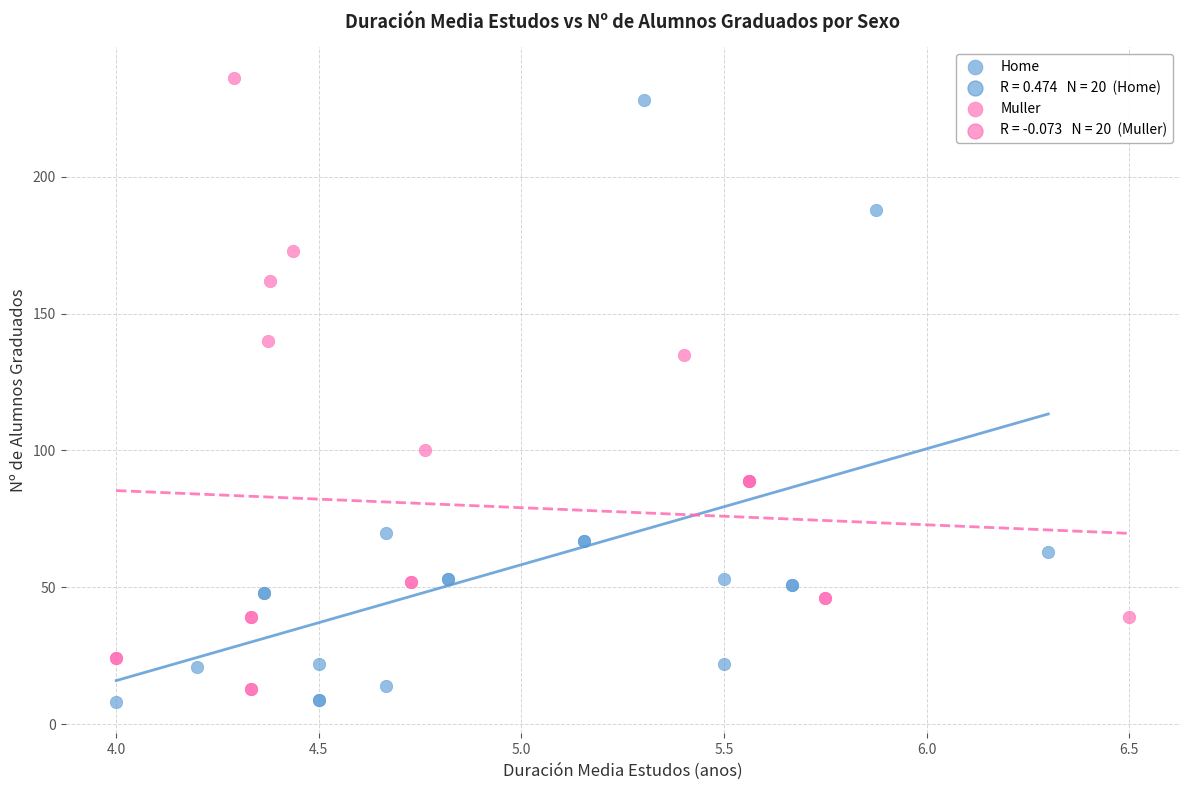

Which series contains the lowest Y value?

Home